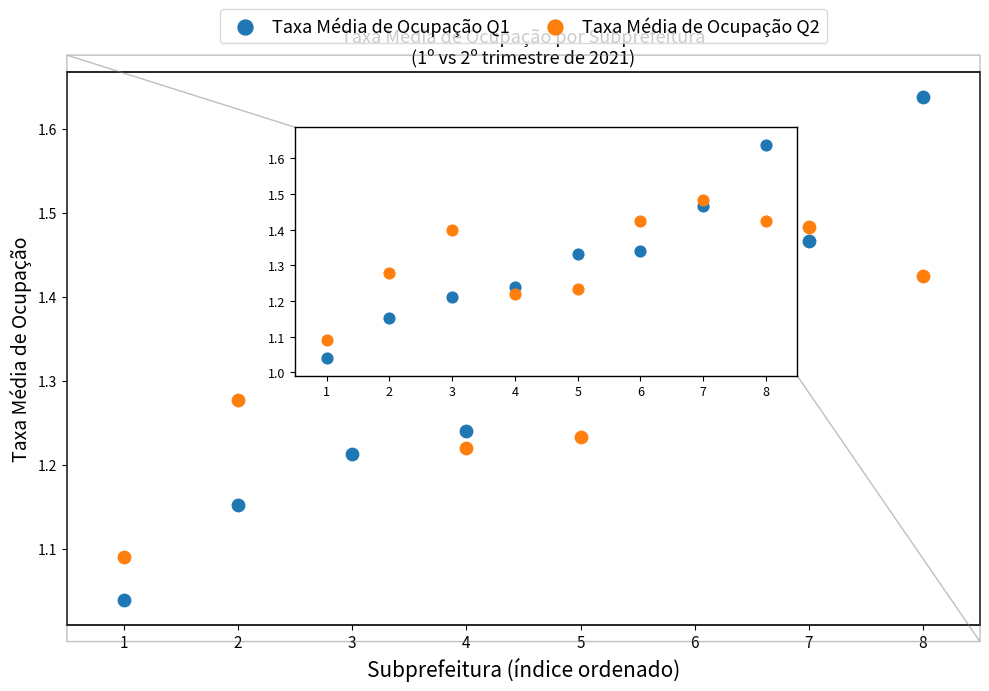

Which series has the widest spread of Y values?

Taxa Média de Ocupação Q1